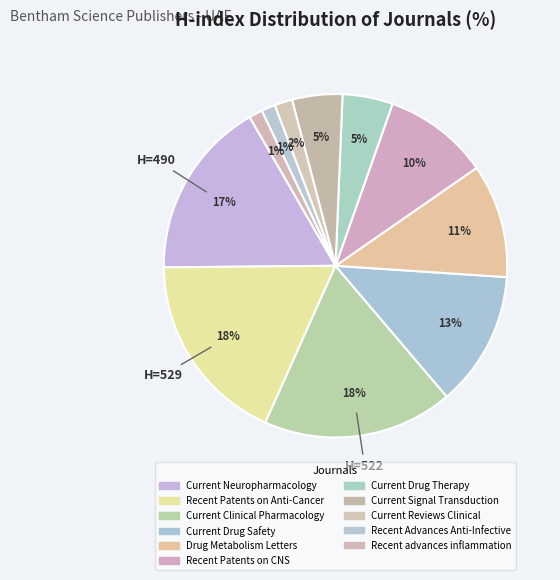

Is Current Clinical Pharmacology the majority of the pie?

No